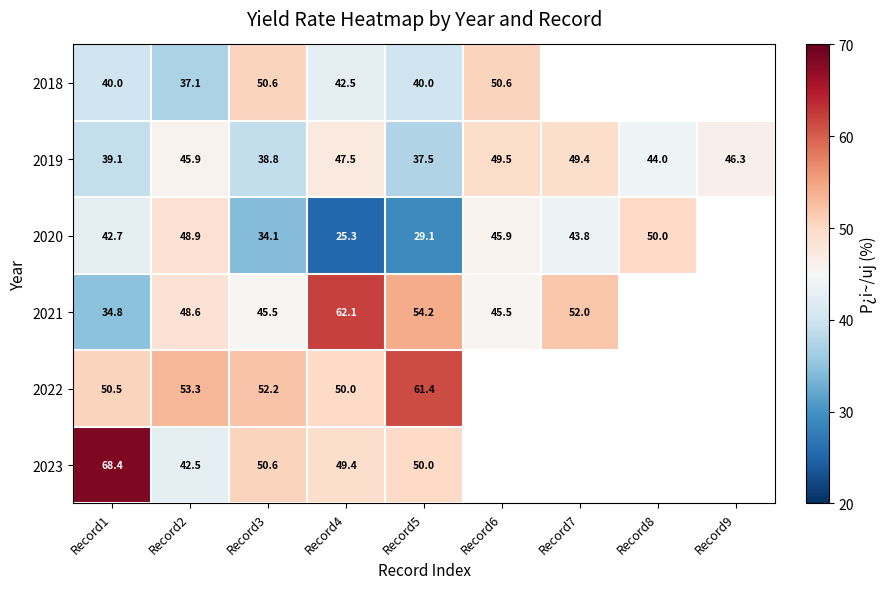

At how many categories does at least one series exceed 43?

9